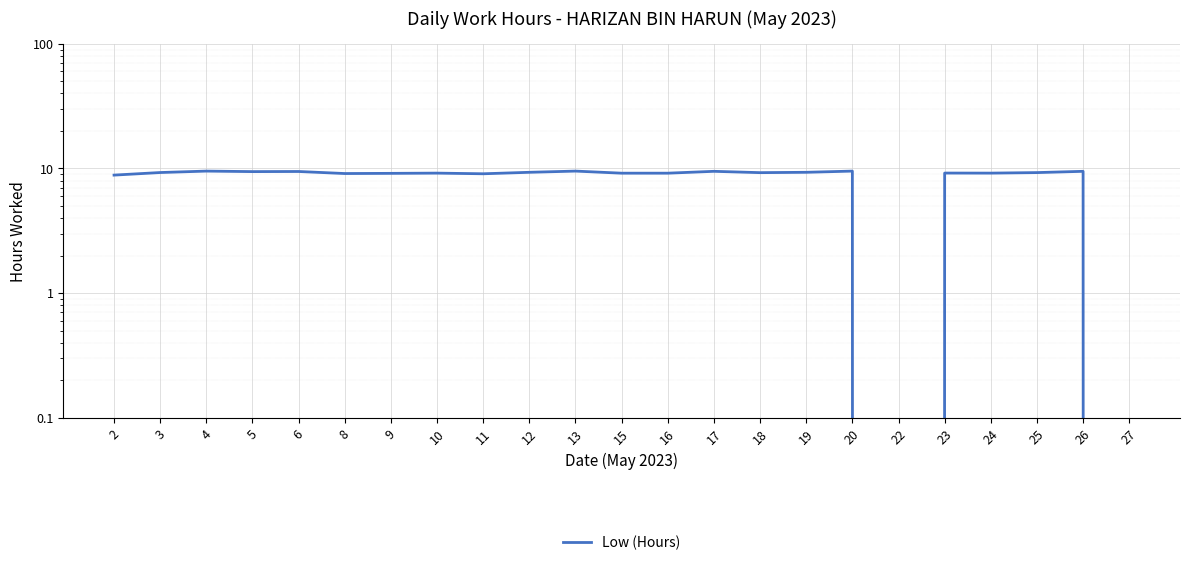

Count the number of values greater than 9.

20